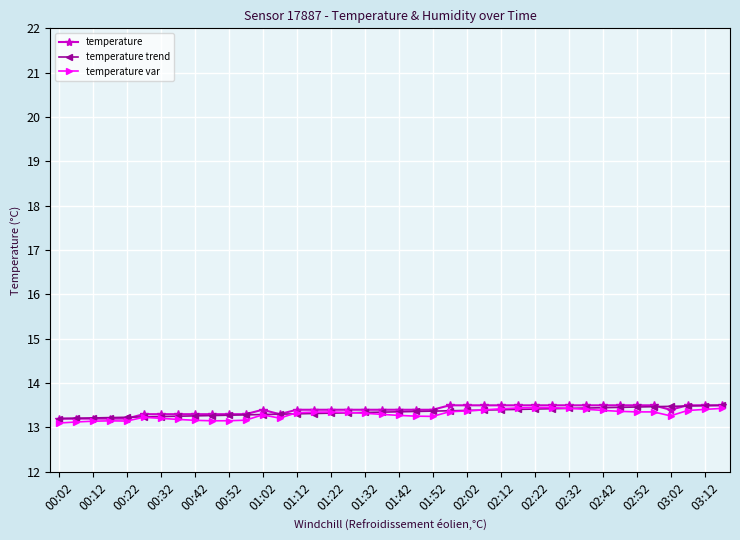

True or false: temperature var has more than 1 points higher than both neighbors.

True